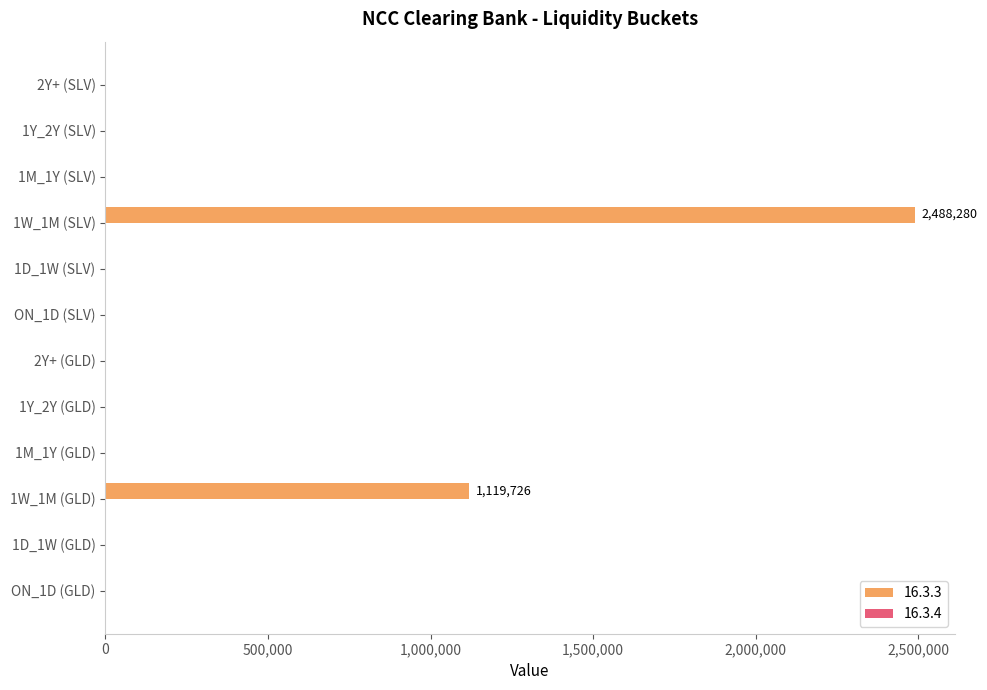

Reading bottom to top, list all the values displayed in this chart.

ON_1D (GLD)=0	1D_1W (GLD)=0	1W_1M (GLD)=1119726	1M_1Y (GLD)=0	1Y_2Y (GLD)=0	2Y+ (GLD)=0	ON_1D (SLV)=0	1D_1W (SLV)=0	1W_1M (SLV)=2488280	1M_1Y (SLV)=0	1Y_2Y (SLV)=0	2Y+ (SLV)=0